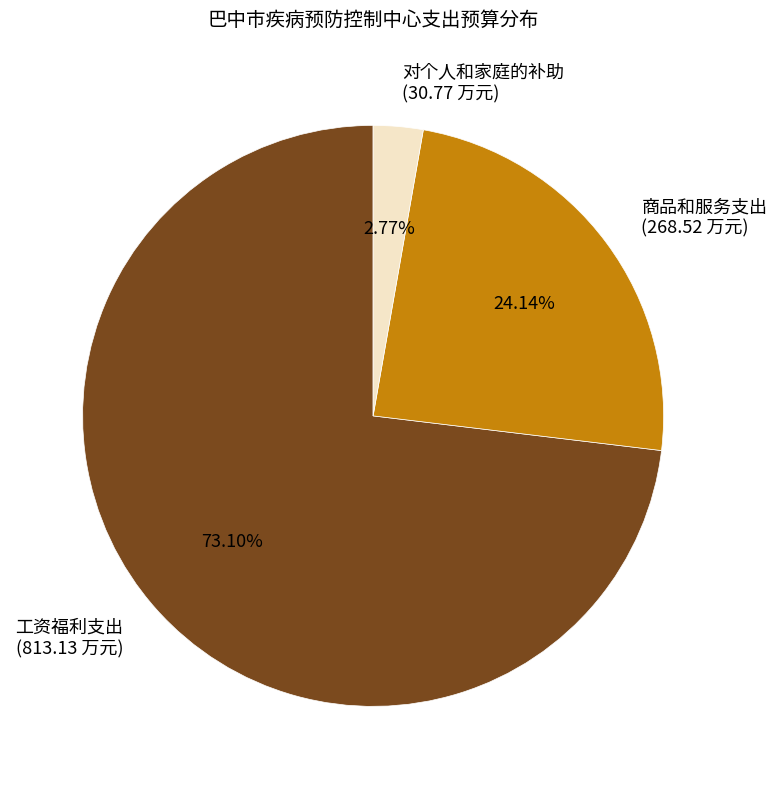

Which slice is the smallest?

对个人和家庭的补助